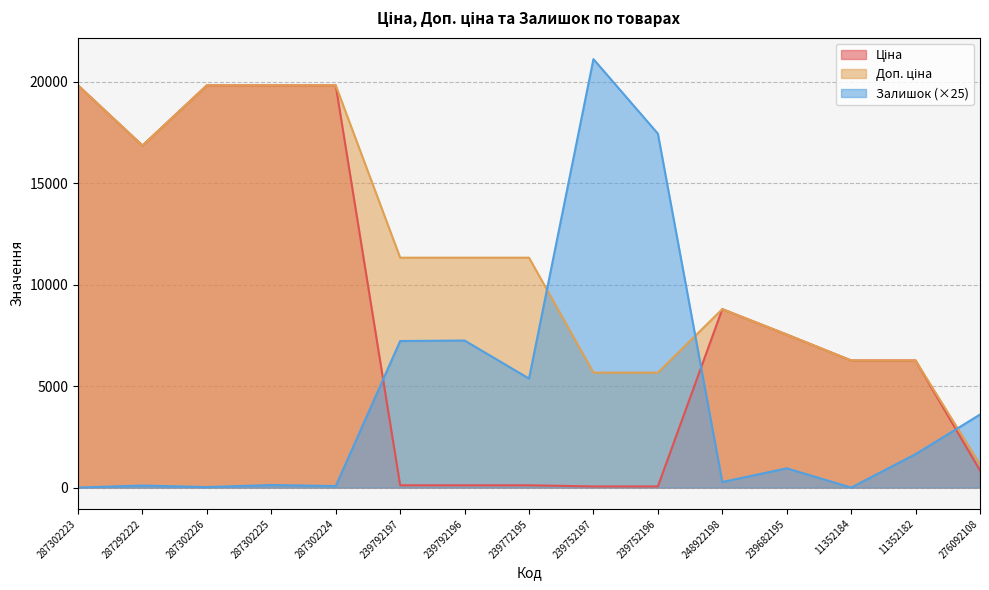

What is the greatest value displayed?

21125.0